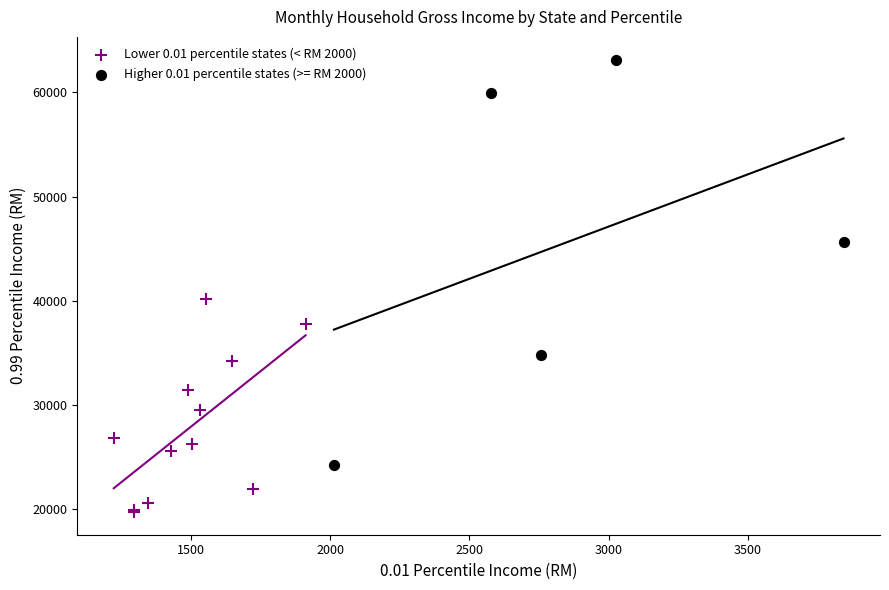

Which series contains the lowest Y value?

Lower 0.01 percentile states (< RM 2000)